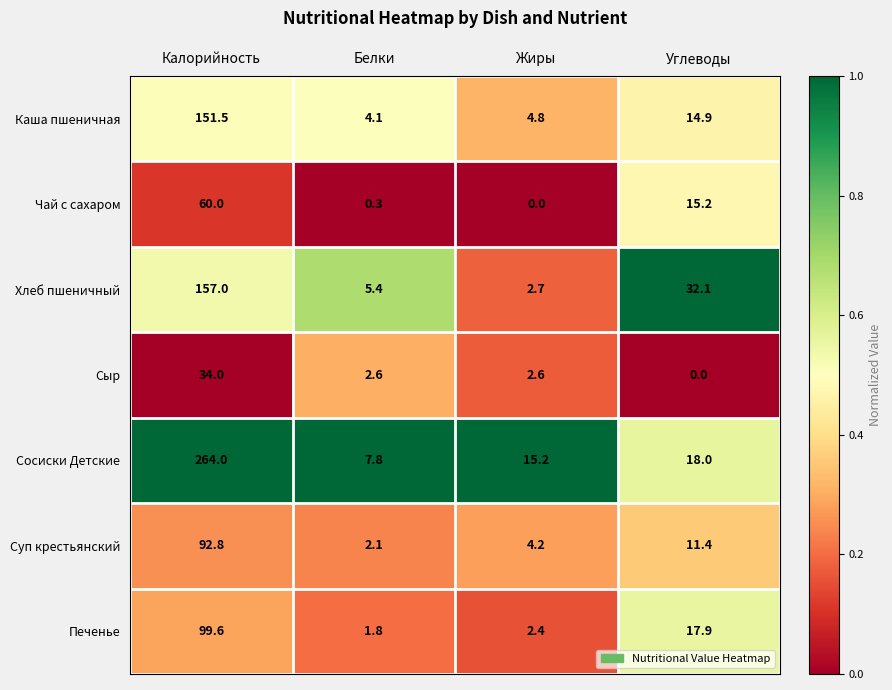

Which series has the widest spread of values?

Сосиски Детские